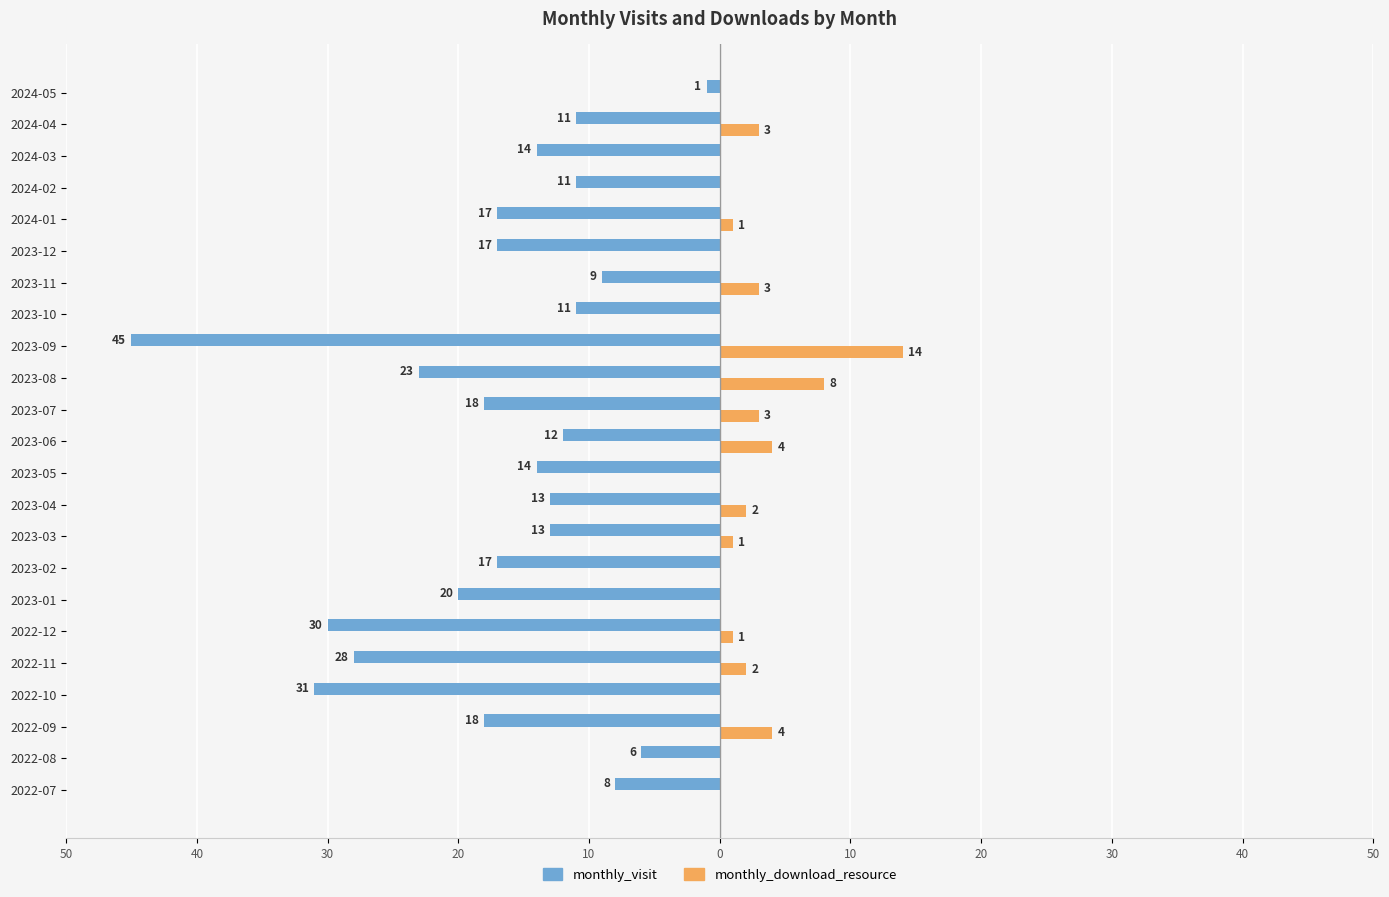

What is the value of the monthly_download_resource bar at the 12th from the left?

4